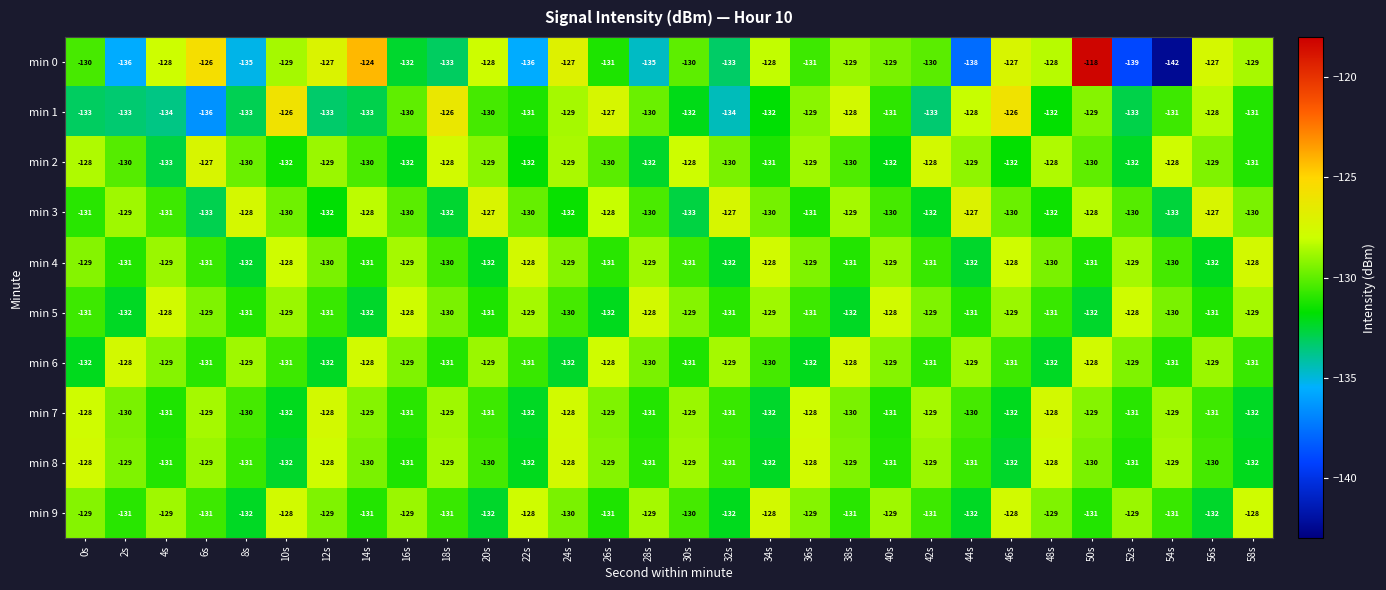

Which category has the lowest value across all series?

54s